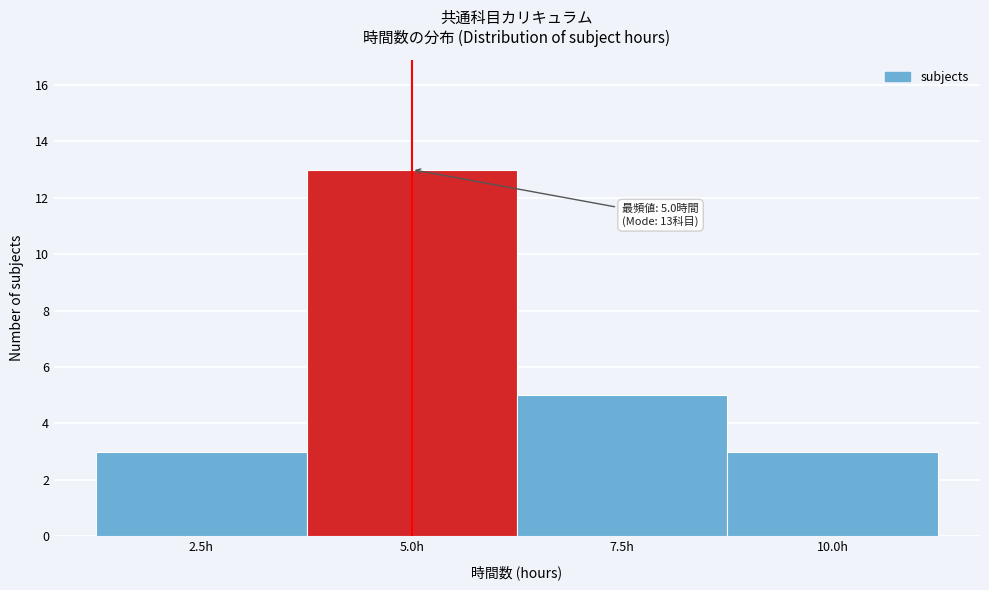

Which range on the x-axis has the tallest bar?

3.75 to 6.25